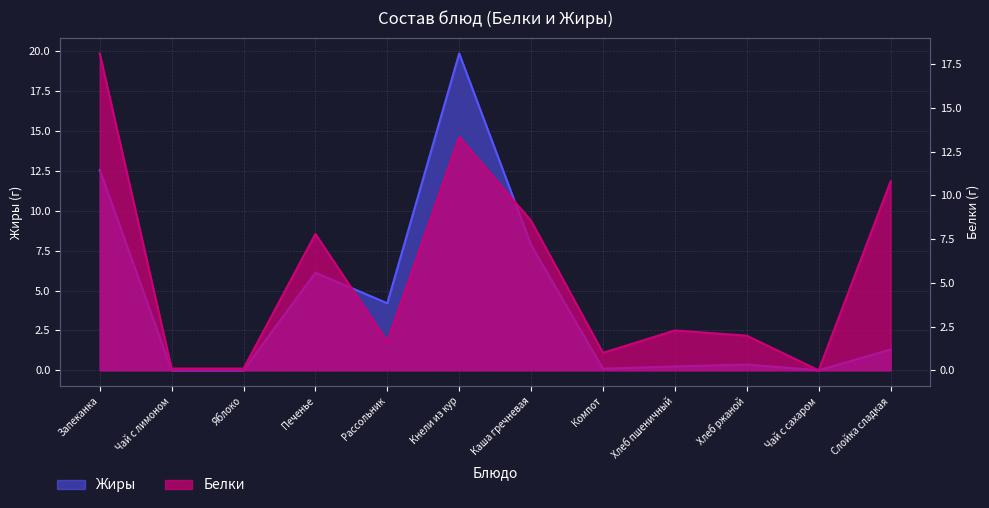

Reading left to right, list all the values displayed in this chart.

Жиры: 12.6	0.0	0.0	6.1	4.2	19.9	7.8	0.1	0.2	0.4	0.0	1.3
Белки: 18.1	0.1	0.1	7.8	1.6	13.3	8.6	1.0	2.3	2.0	0.0	10.8